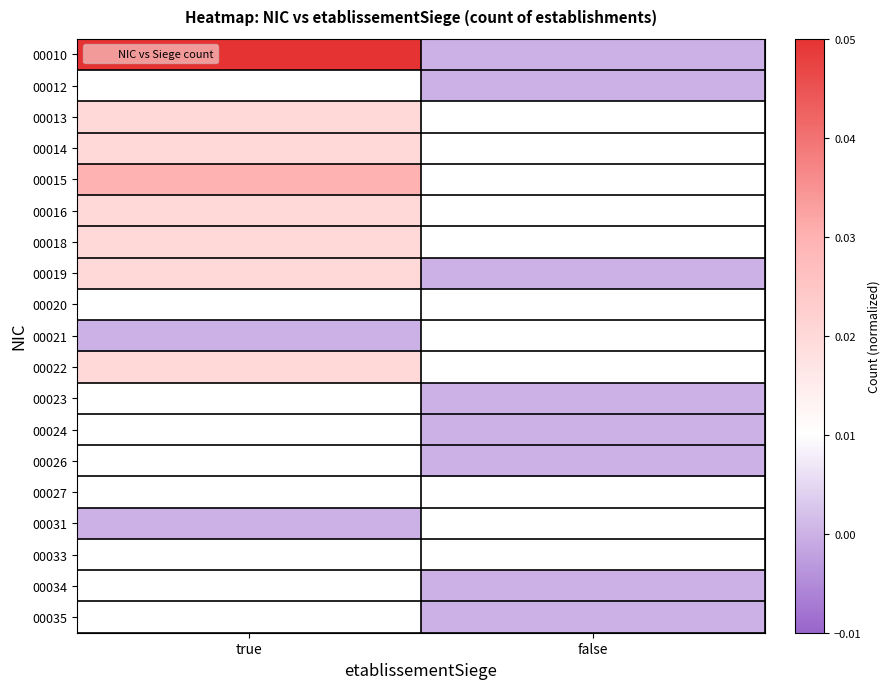

Reading left to right, transcribe all the data shown in this chart.

00010: true=0.1	false=0.0
00012: true=0.0	false=0.0
00013: true=0.0	false=0.0
00014: true=0.0	false=0.0
00015: true=0.0	false=0.0
00016: true=0.0	false=0.0
00018: true=0.0	false=0.0
00019: true=0.0	false=0.0
00020: true=0.0	false=0.0
00021: true=0.0	false=0.0
00022: true=0.0	false=0.0
00023: true=0.0	false=0.0
00024: true=0.0	false=0.0
00026: true=0.0	false=0.0
00027: true=0.0	false=0.0
00031: true=0.0	false=0.0
00033: true=0.0	false=0.0
00034: true=0.0	false=0.0
00035: true=0.0	false=0.0